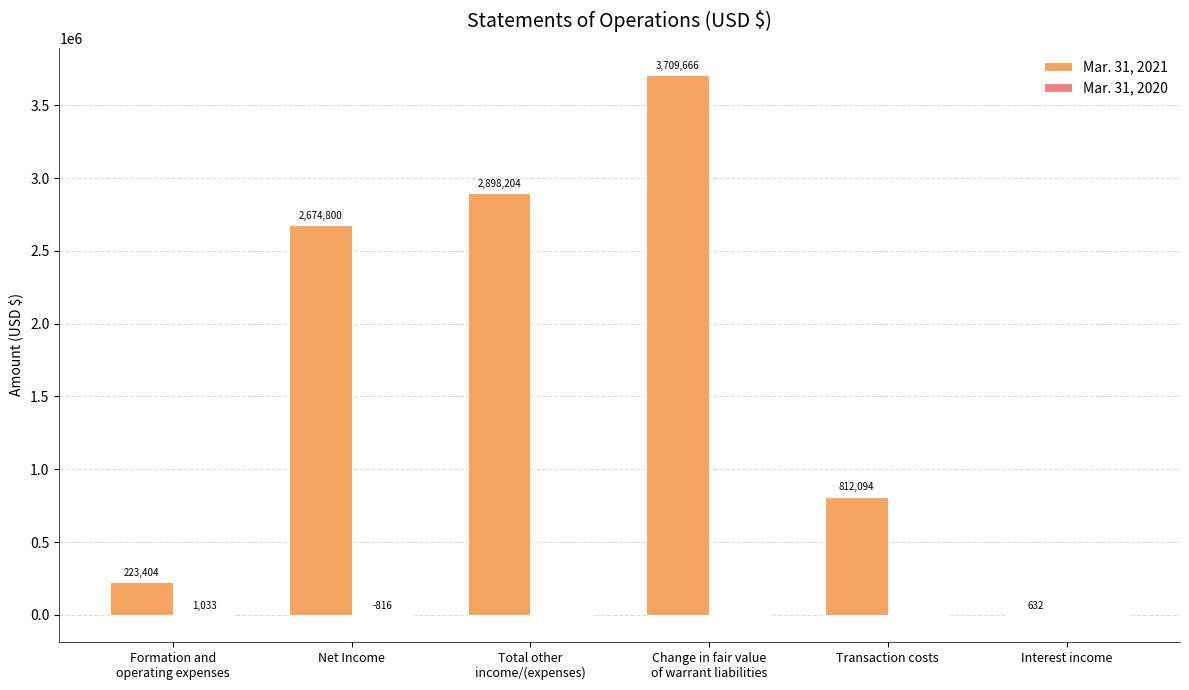

At which category is the sum across all series the highest?

Change in fair value
of warrant liabilities